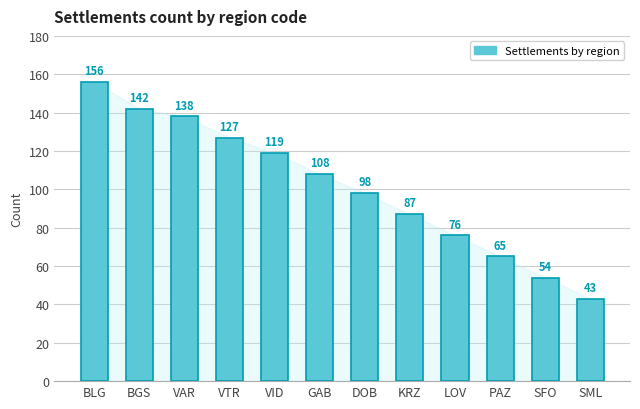

Reading left to right, what are all the values shown in this chart?

156	142	138	127	119	108	98	87	76	65	54	43